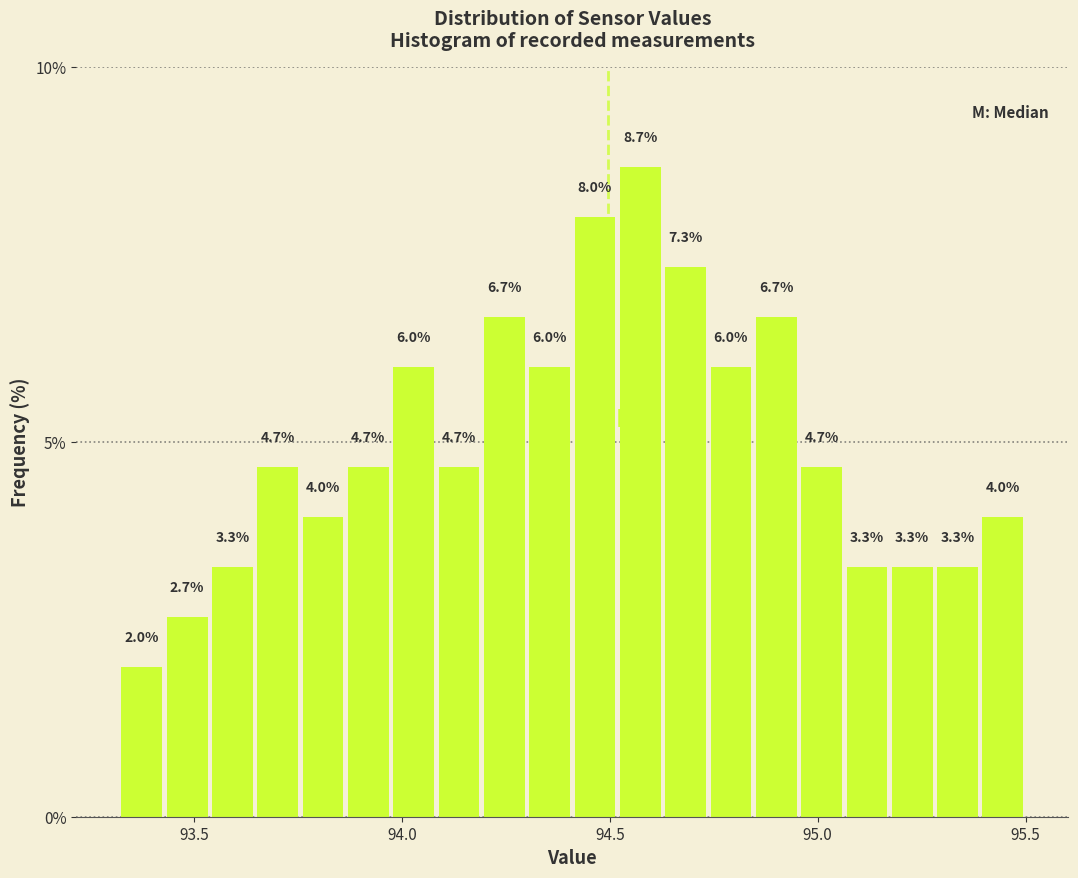

Around what value on the x-axis is the tallest bar? Give the approximate position of its centre, as read against the axis.

94.55